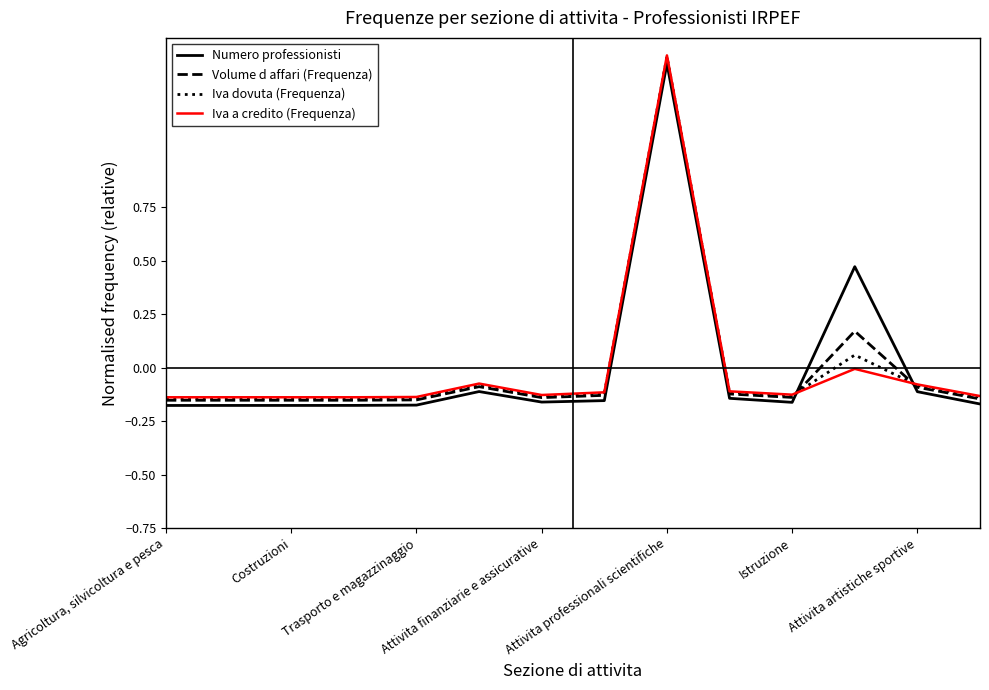

Which category has the highest value in the Iva a credito (Frequenza) series?

Attivita professionali scientifiche